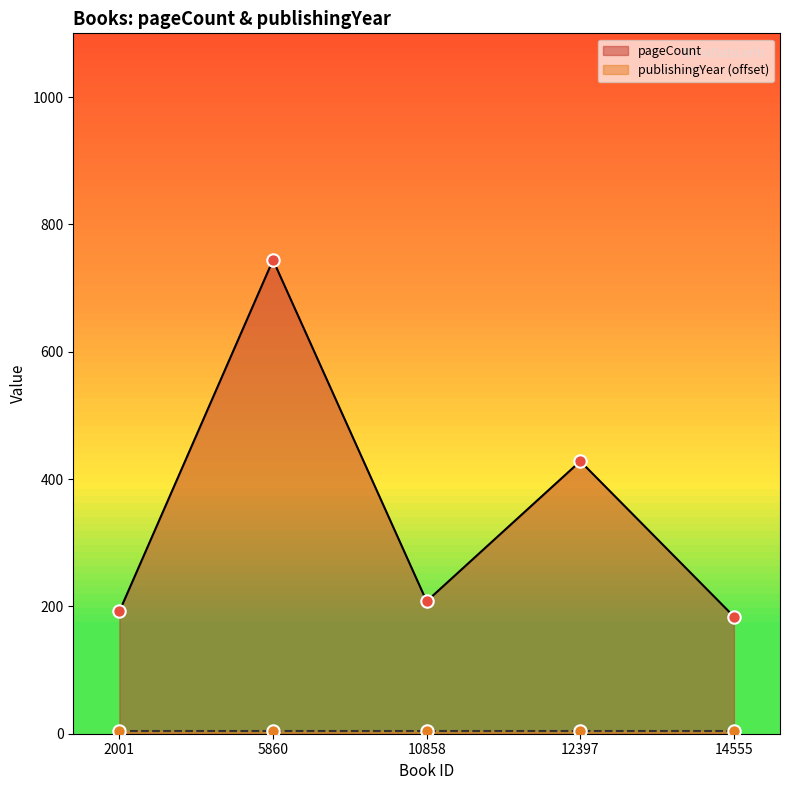

Between 5860 and 14555, which is larger?

5860